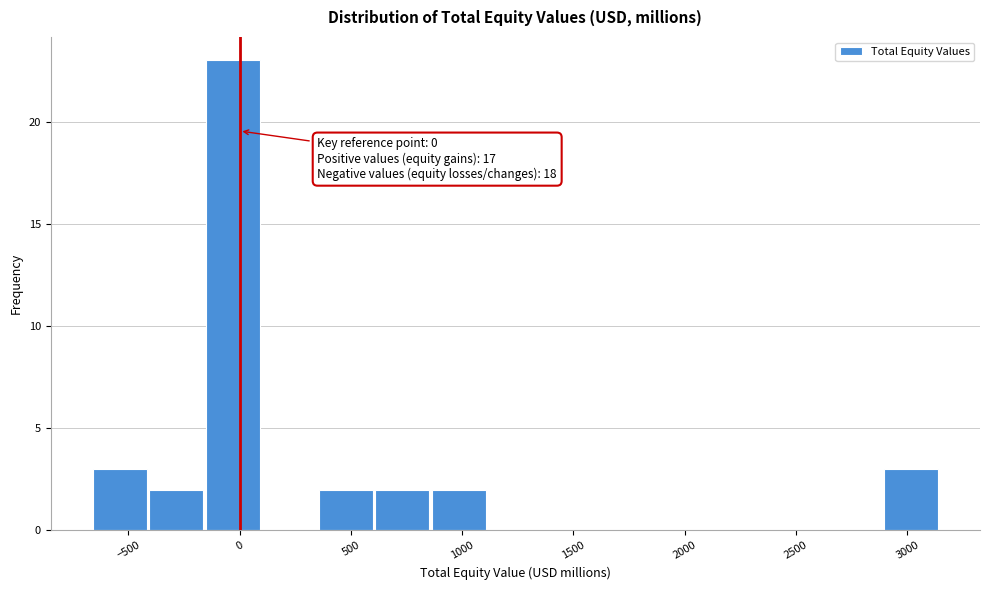

Over which range of the x-axis is the bar tallest?

-150 to 100